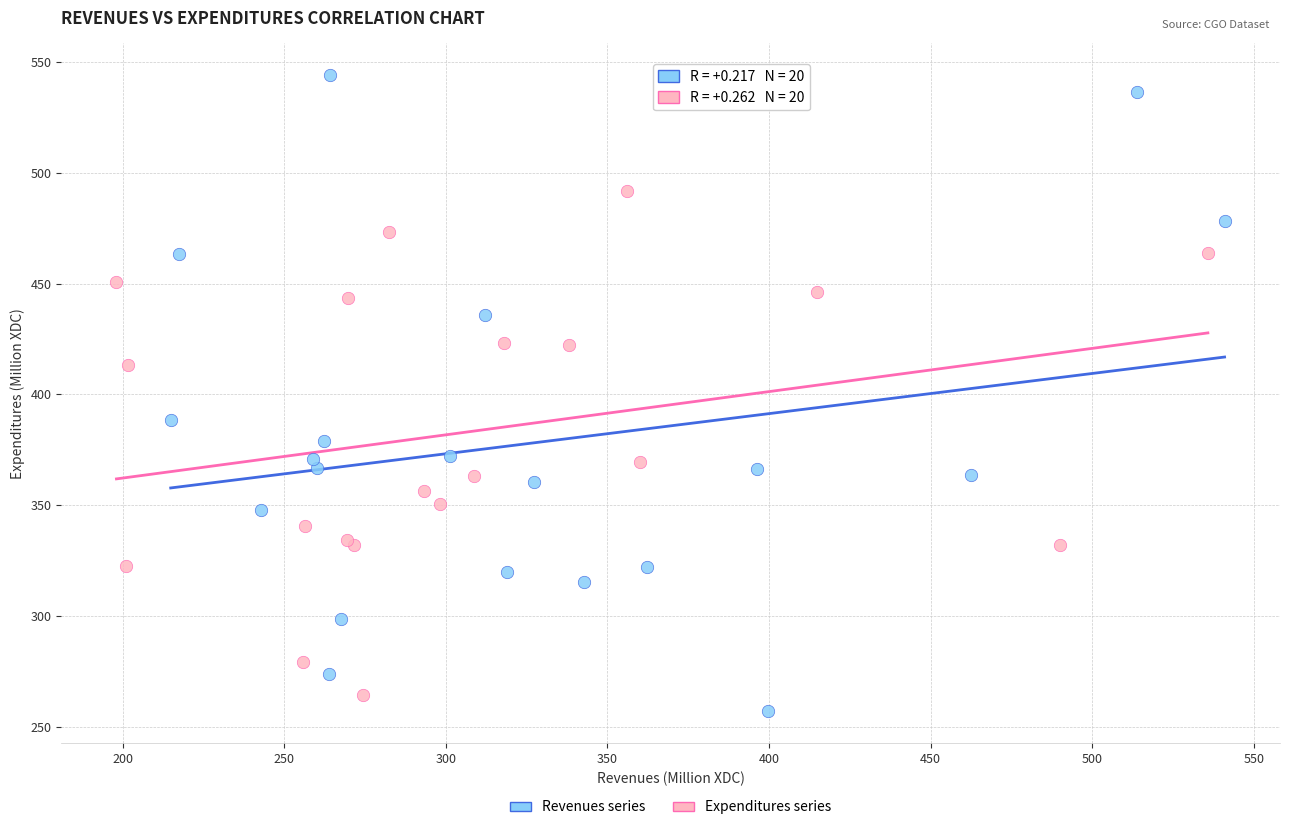

Which series reaches the maximum Y coordinate?

Revenues series